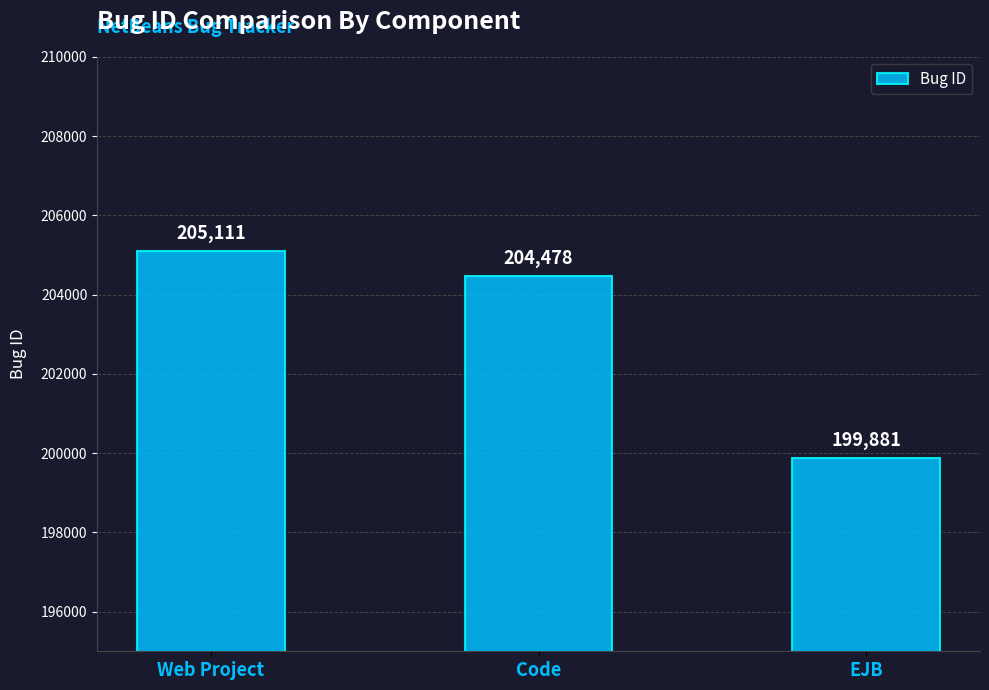

Where is the data nearest to the value 202496?

Code